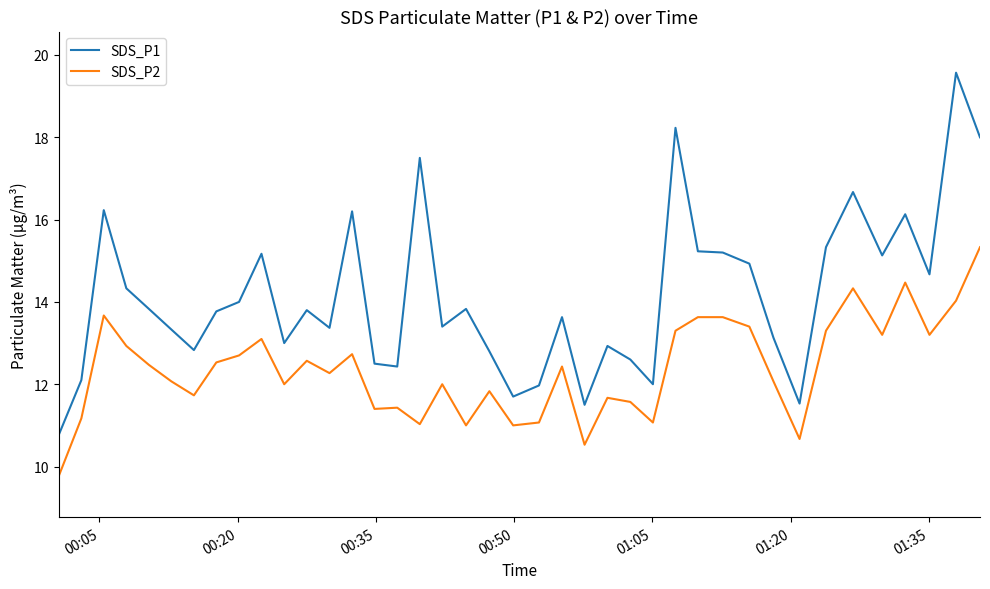

True or false: SDS_P2 and SDS_P1 cross at least once.

False